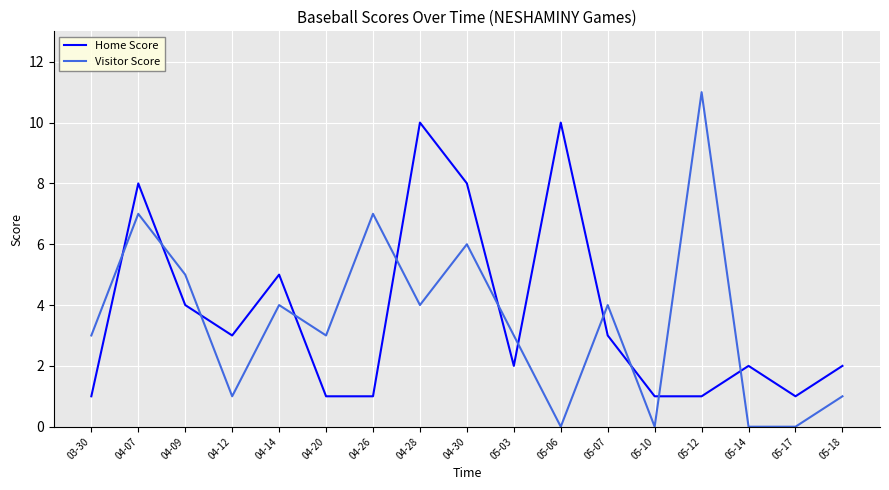

The value of Home Score at 05-06 is 10. True or false?

True